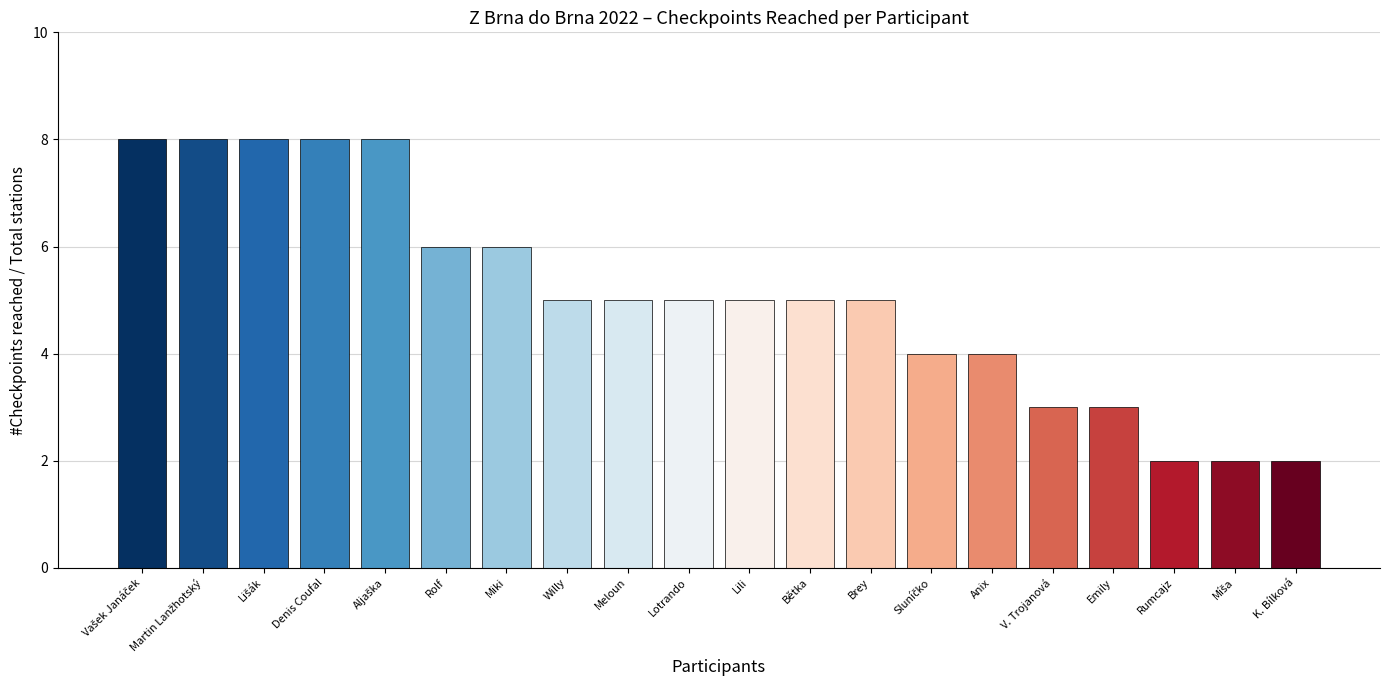

What is the ratio of the value at Miki to the value at Rolf?

1.0